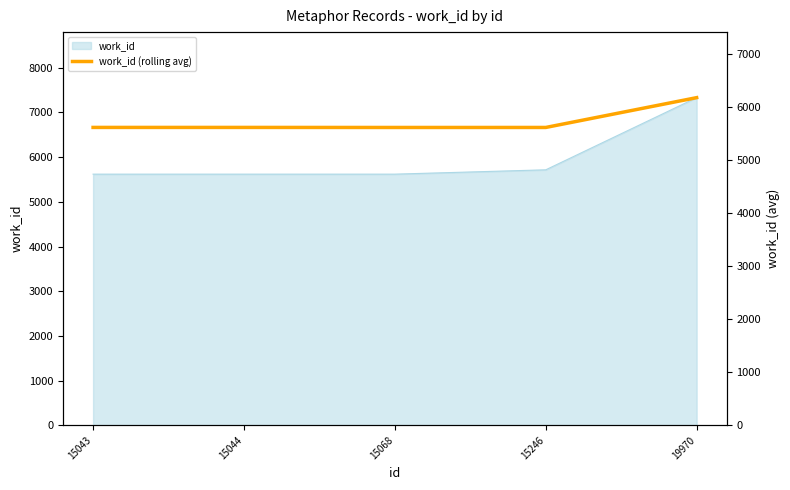

What is the difference between the values at 15068 and 15044?

1.0